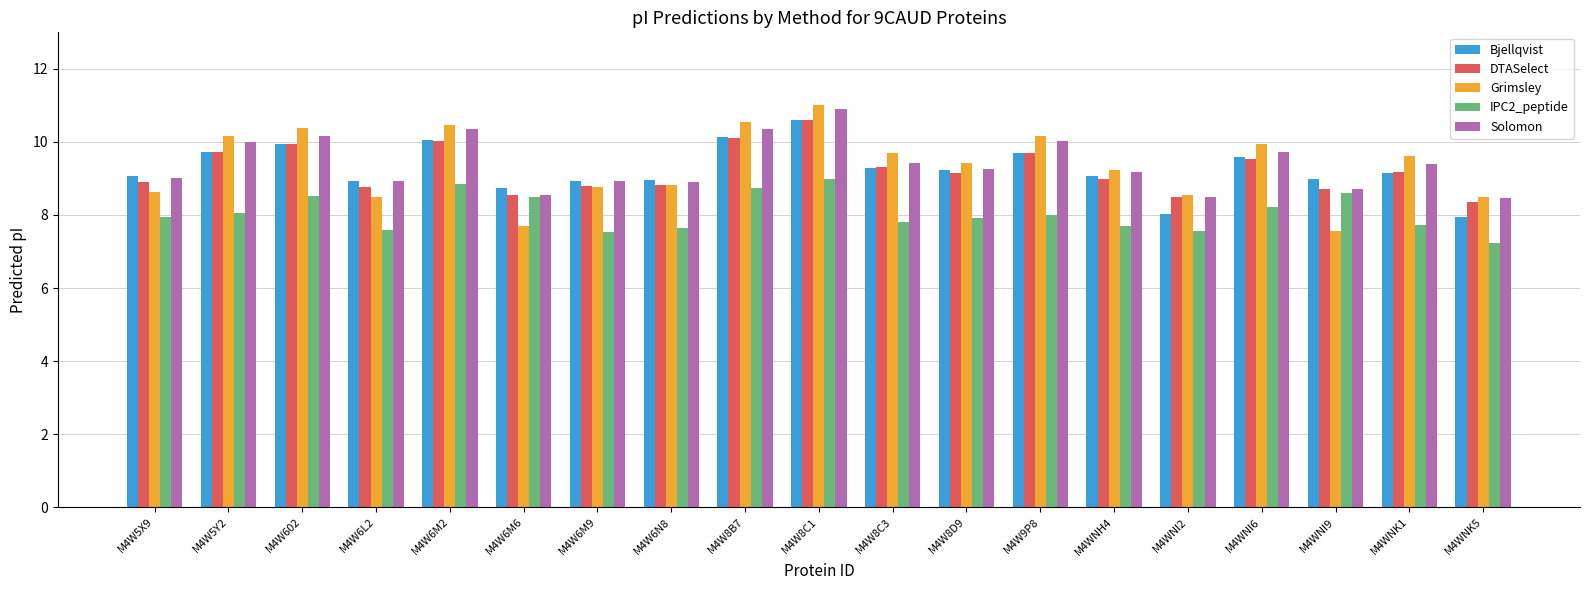

What is the total value across all series at M4W6M2?

49.7